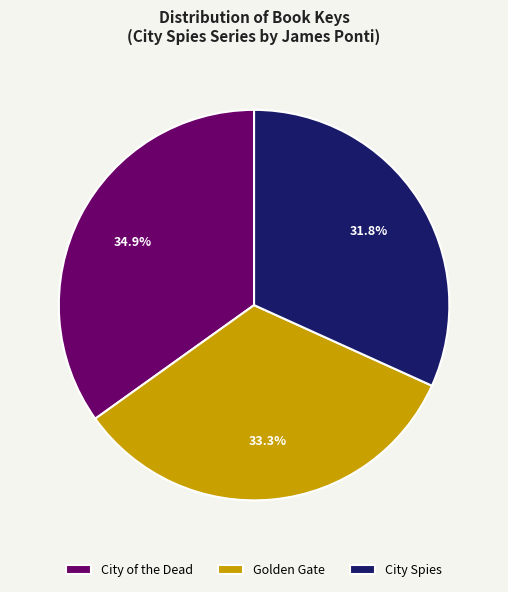

Does City of the Dead account for over 50% of the chart?

No